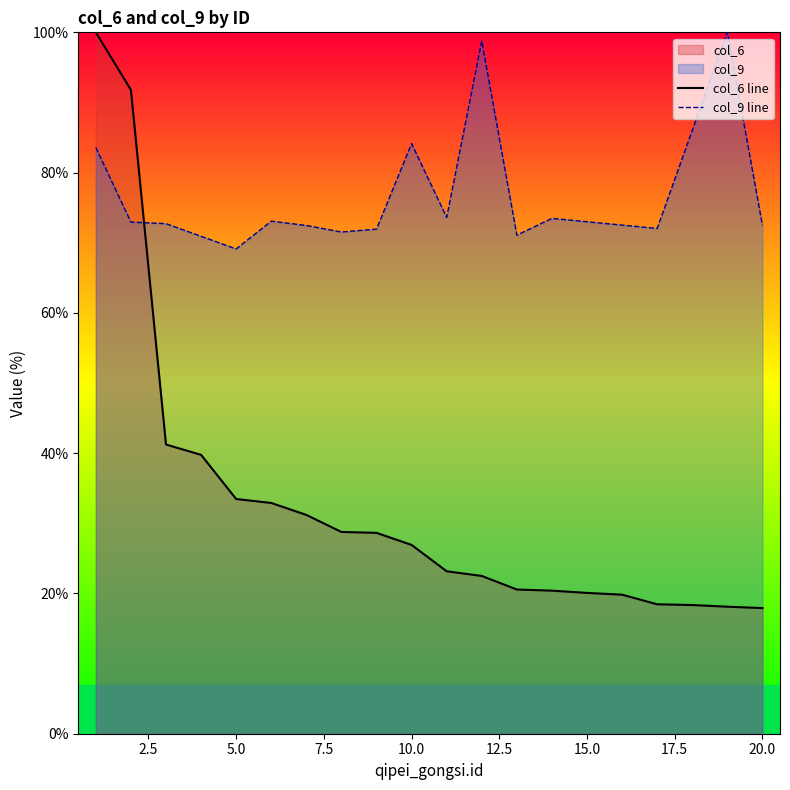

List the labels in order of value, largest first.

1, 2, 3, 4, 5, 6, 7, 8, 9, 10, 11, 12, 13, 14, 15, 16, 17, 18, 19, 20